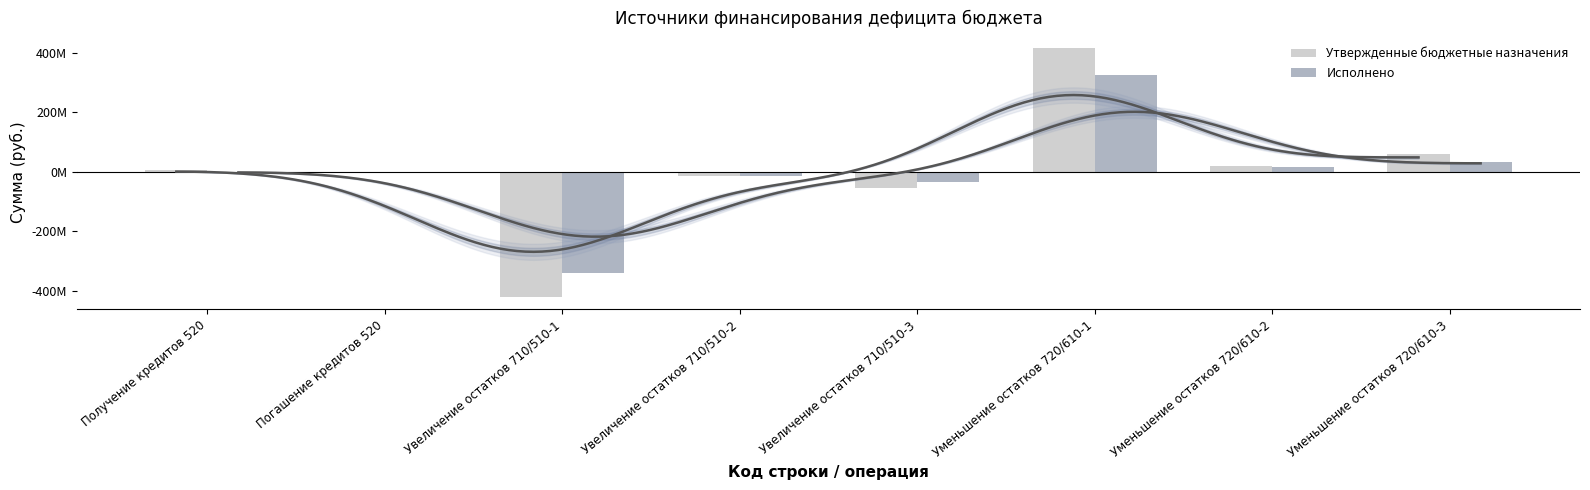

Between Получение кредитов 520 and Погашение кредитов 520, which series saw the biggest shift?

Утвержденные бюджетные назначения